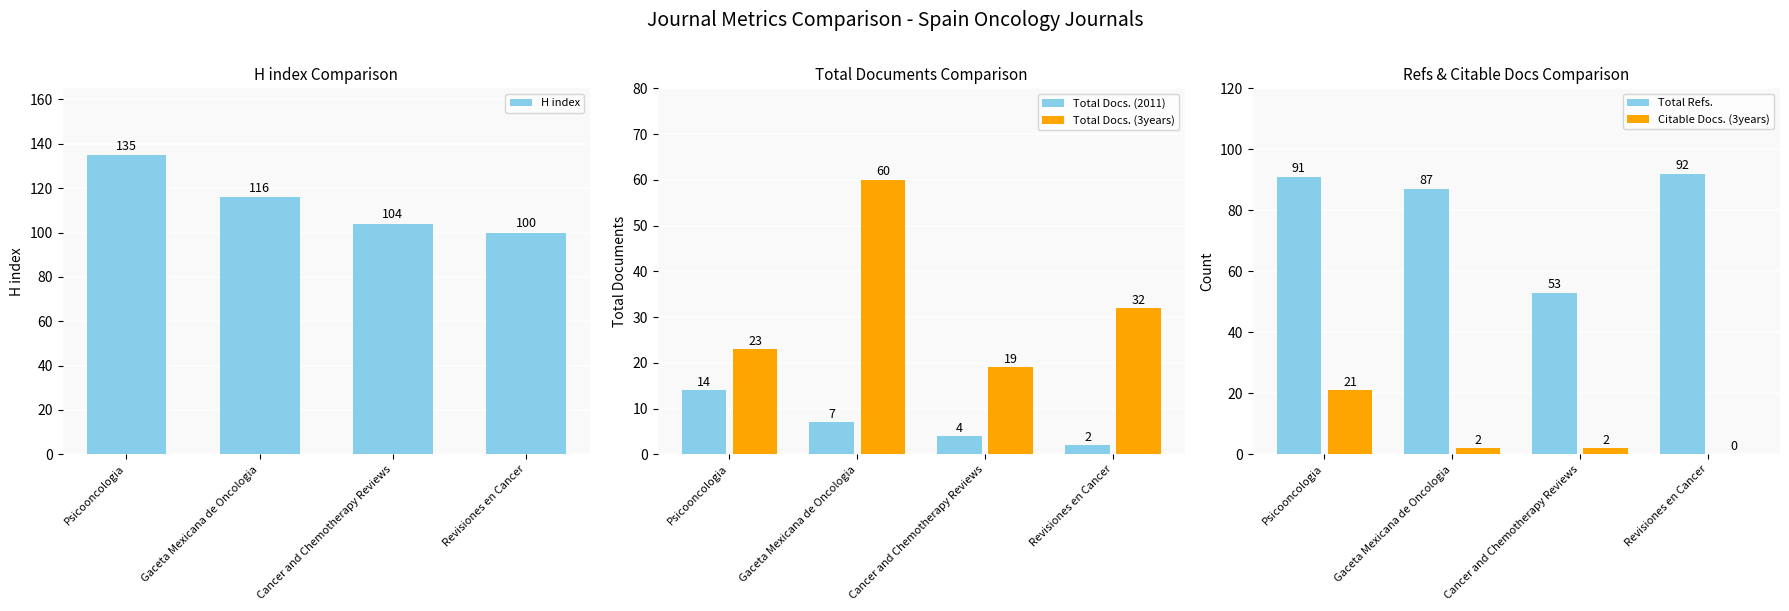

Reading left to right, transcribe all the data shown in this chart.

H index: Psicooncologia=135	Gaceta Mexicana de Oncologia=116	Cancer and Chemotherapy Reviews=104	Revisiones en Cancer=100
Total Docs. (2011): Psicooncologia=14	Gaceta Mexicana de Oncologia=7	Cancer and Chemotherapy Reviews=4	Revisiones en Cancer=2
Total Docs. (3years): Psicooncologia=23	Gaceta Mexicana de Oncologia=60	Cancer and Chemotherapy Reviews=19	Revisiones en Cancer=32
Total Refs.: Psicooncologia=91	Gaceta Mexicana de Oncologia=87	Cancer and Chemotherapy Reviews=53	Revisiones en Cancer=92
Citable Docs. (3years): Psicooncologia=21	Gaceta Mexicana de Oncologia=2	Cancer and Chemotherapy Reviews=2	Revisiones en Cancer=0